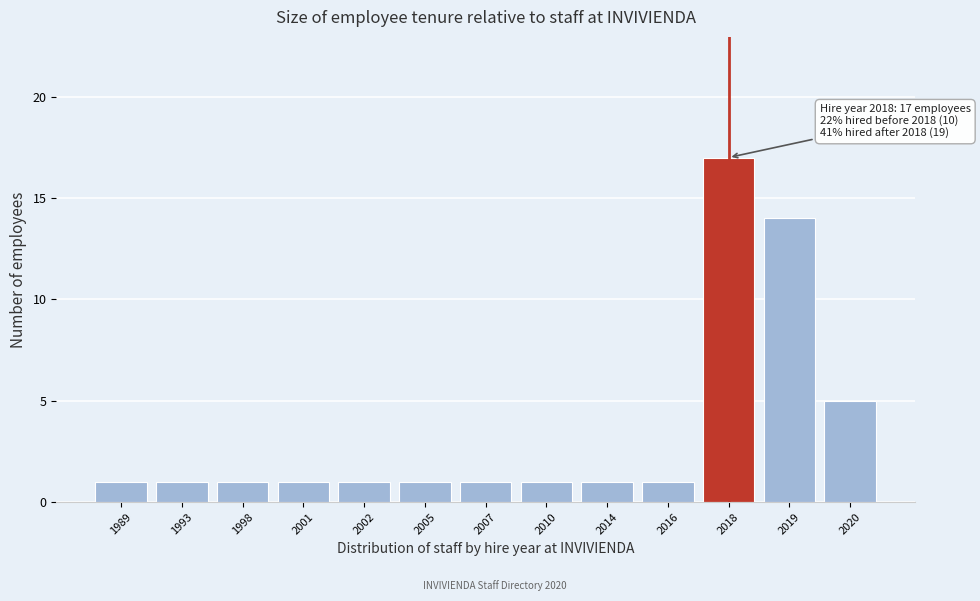

Reading right to left, list all the values displayed in this chart.

5	14	17	1	1	1	1	1	1	1	1	1	1